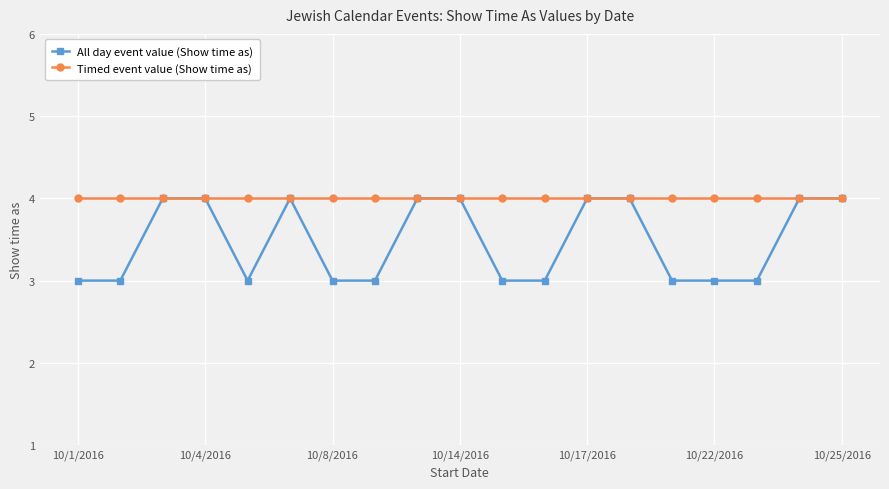

Which series has the largest range (max minus min)?

All day event value (Show time as)